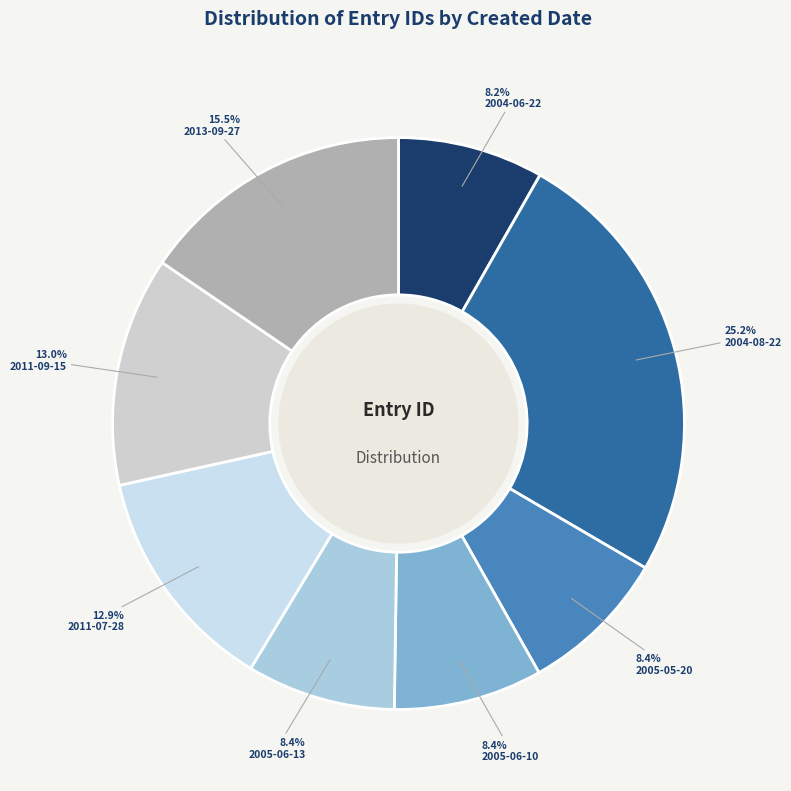

How many segments does this pie chart have?

8